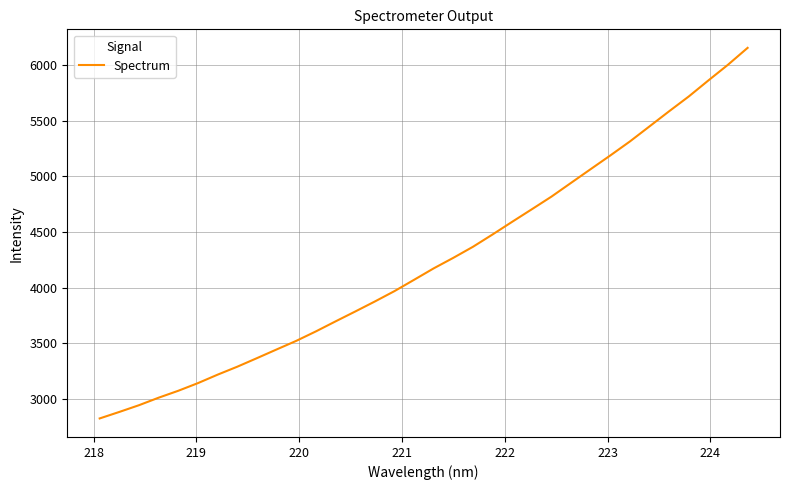

What is the difference between the maximum and minimum values?

3334.2